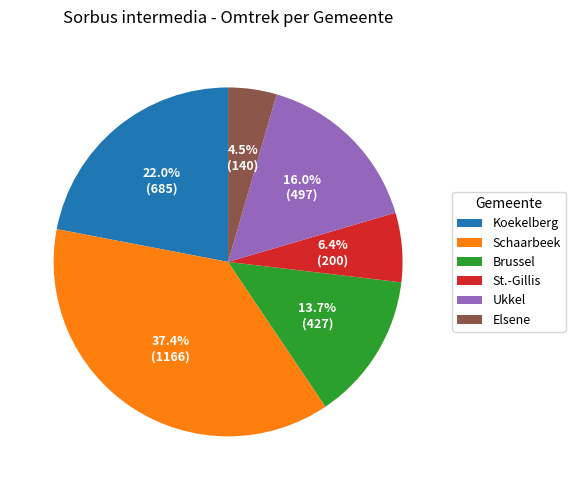

Is there a majority slice in this chart?

No